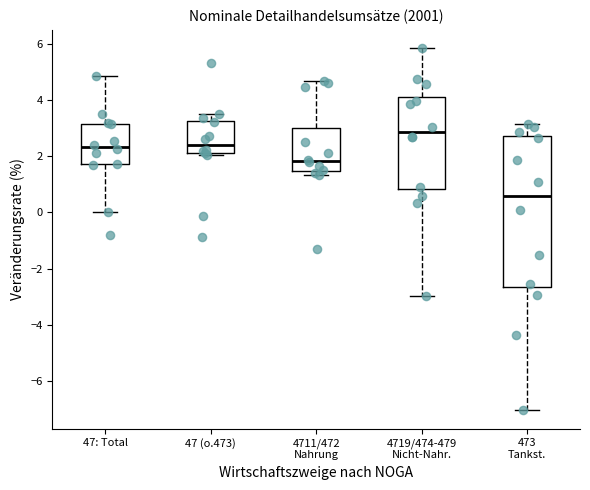

Where is the lower edge of the box for 473 Tankst. on the y-axis? The values are not printed on the chart, so give them approximately, as read against the axis.

-2.6